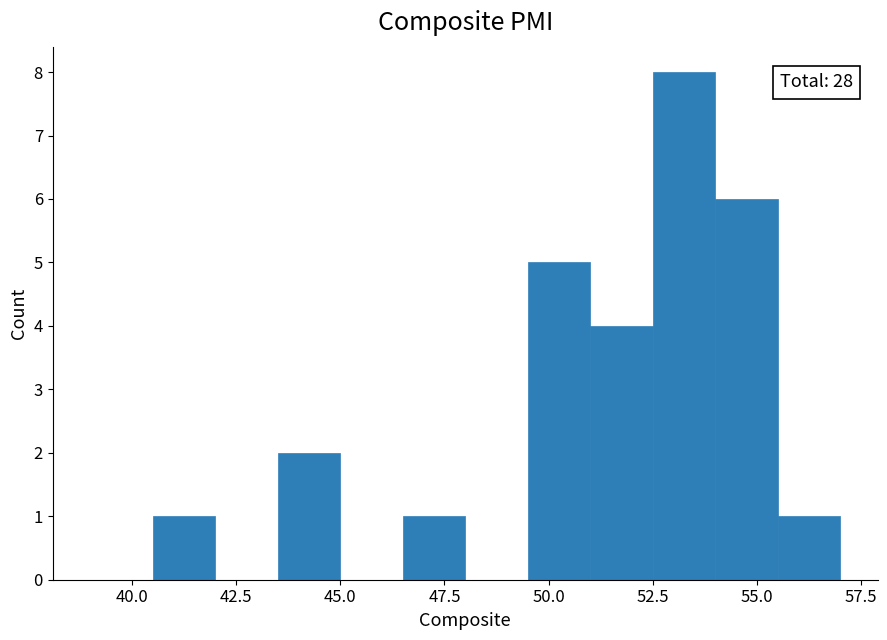

Read against the x-axis, roughly where is the centre of the tallest bar?

53.5